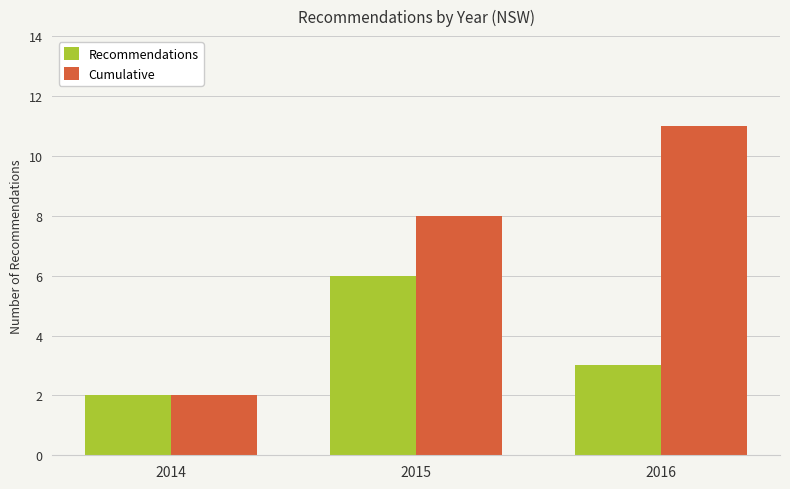

What is the difference between the maximum and minimum values in the Recommendations series?

4